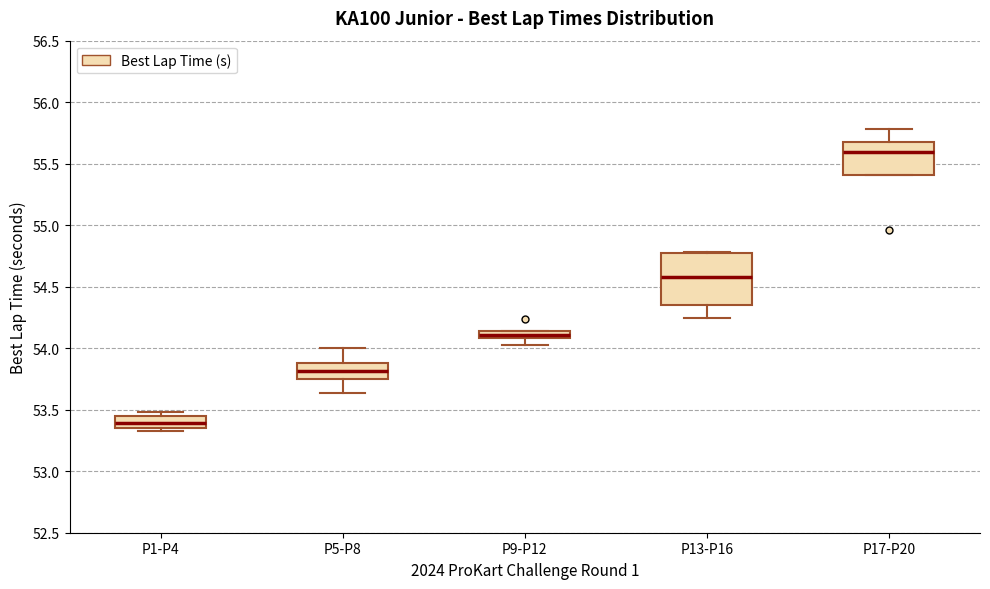

Which box is the tallest, from its lower edge to its upper edge?

P13-P16